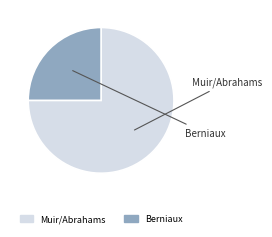

Between Muir/Abrahams and Berniaux, which is larger?

Muir/Abrahams